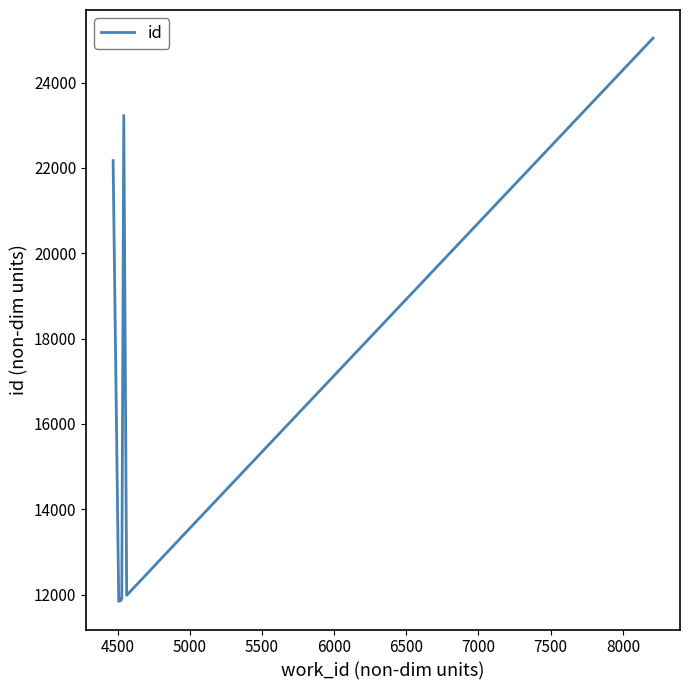

How many lines are shown in the chart?

1